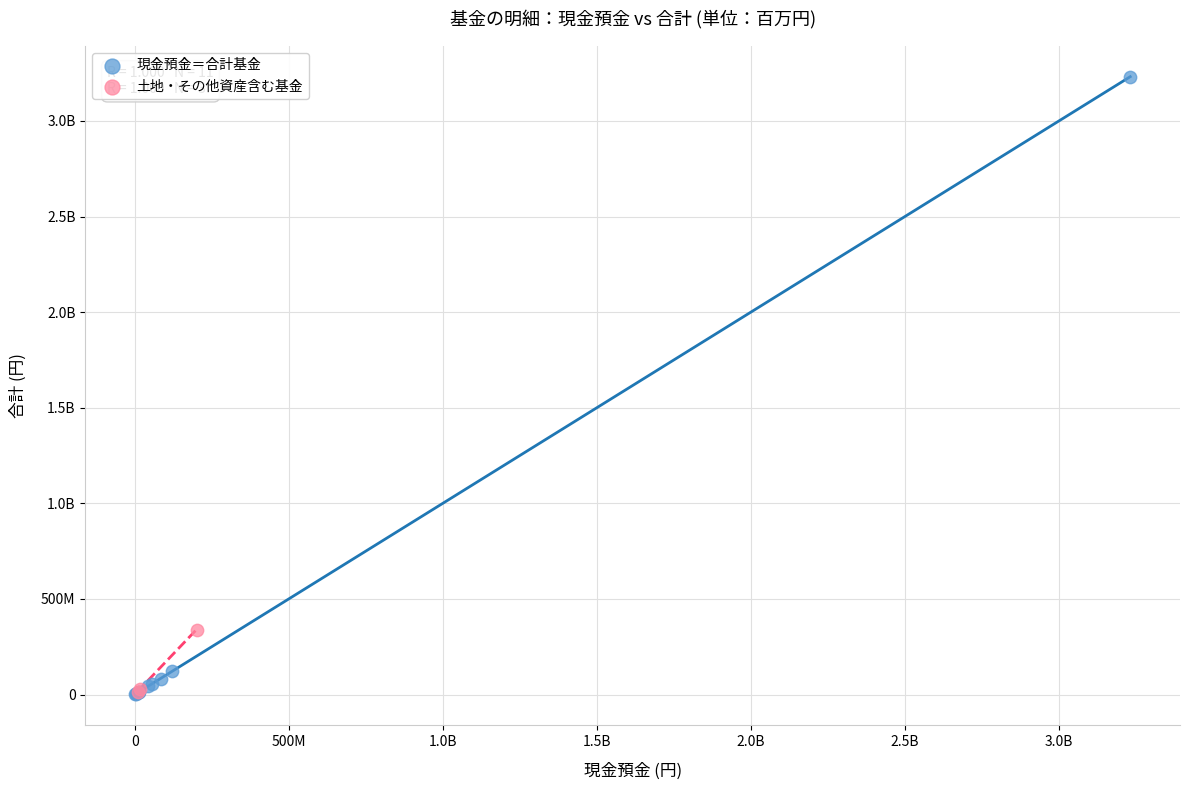

What are all the series names shown in the legend?

現金預金＝合計基金, 土地・その他資産含む基金